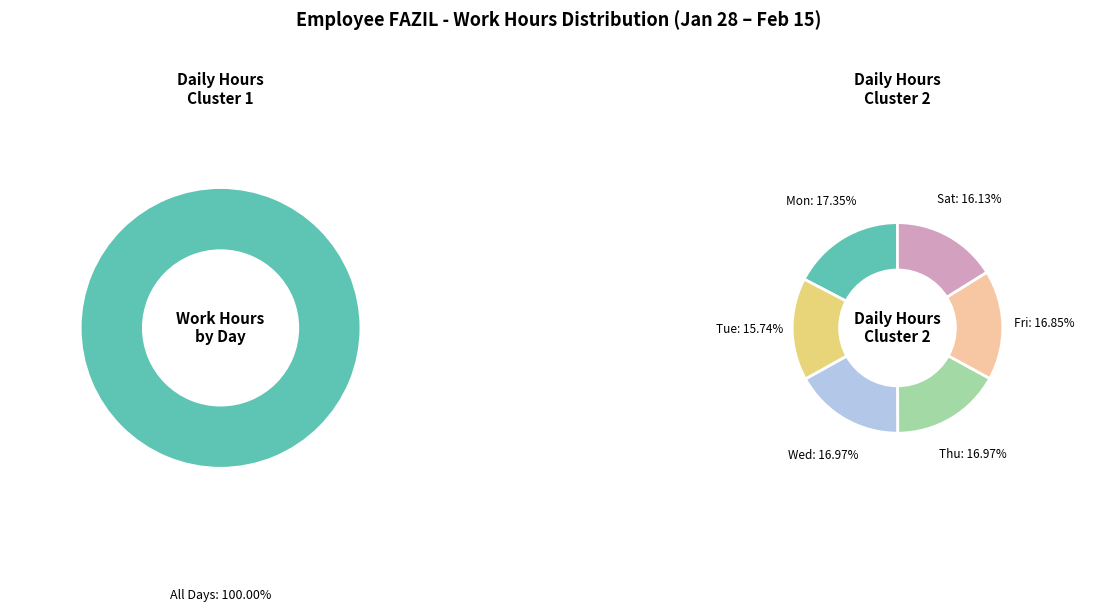

What percentage is the Thu slice, to the nearest percent?

17%